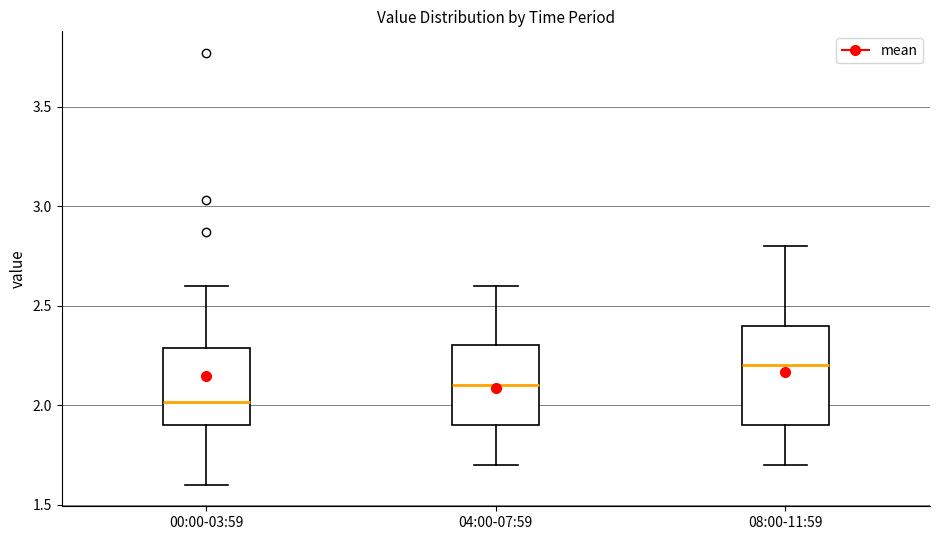

Which box is the tallest, from its lower edge to its upper edge?

08:00-11:59